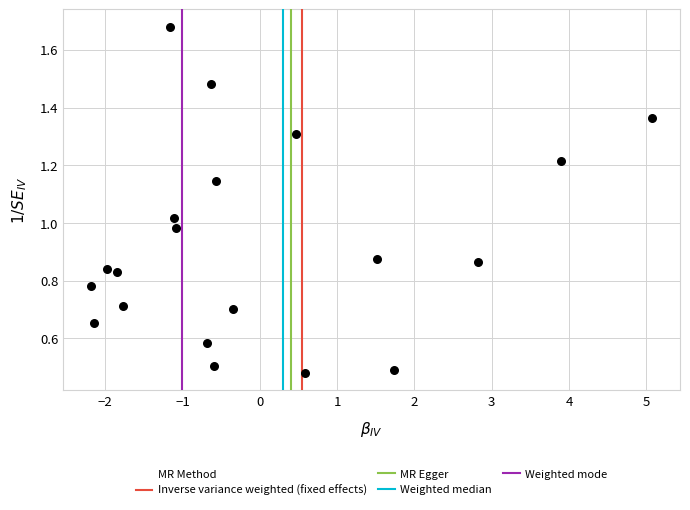

What is the range of X values (max minus min)?

7.3